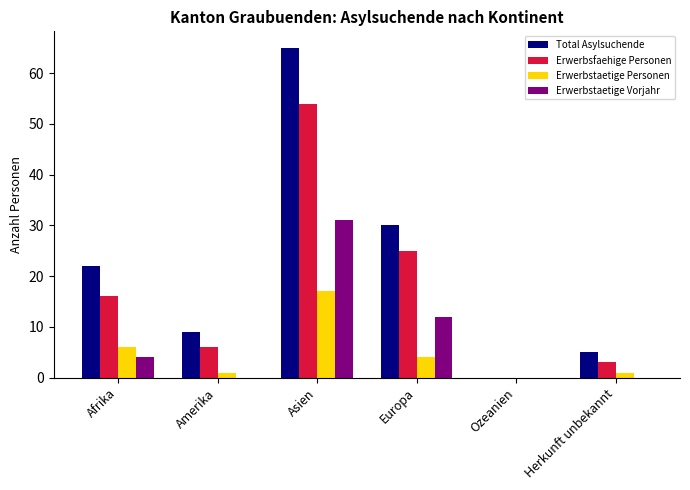

At which label does Erwerbsfaehige Personen reach its peak?

Asien